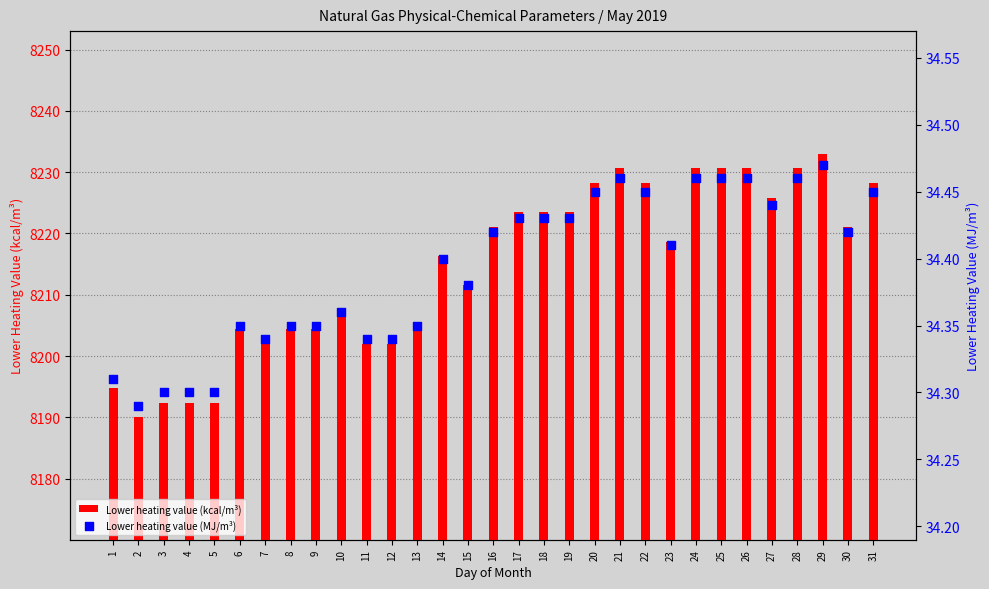

Which series contains the lowest Y value?

Lower heating value (MJ/m³)